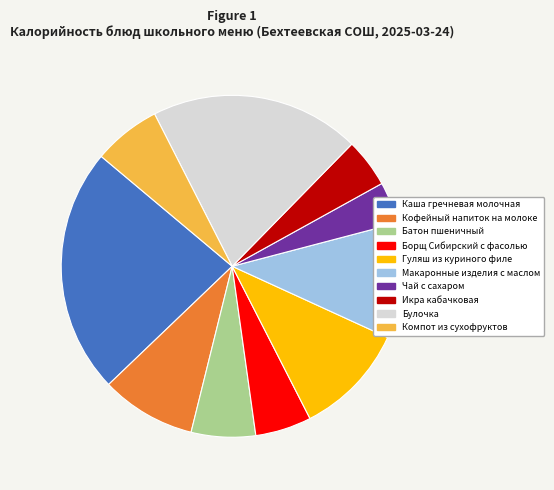

Approximately how many times larger is the value at Макаронные изделия с маслом compared to Борщ Сибирский с фасолью?

2.1